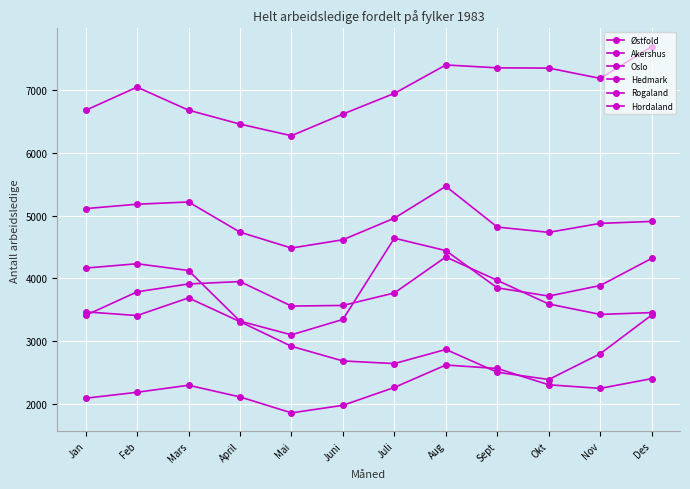

Reading left to right, what are all the values shown in this chart?

Østfold: Jan=5112	Feb=5182	Mars=5218	April=4737	Mai=4484	Juni=4616	Juli=4960	Aug=5467	Sept=4818	Okt=4734	Nov=4877	Des=4908
Akershus: Jan=2092	Feb=2187	Mars=2299	April=2113	Mai=1859	Juni=1979	Juli=2264	Aug=2621	Sept=2566	Okt=2306	Nov=2249	Des=2404
Oslo: Jan=3411	Feb=3786	Mars=3912	April=3950	Mai=3560	Juni=3570	Juli=3769	Aug=4342	Sept=3969	Okt=3593	Nov=3427	Des=3456
Hedmark: Jan=3468	Feb=3409	Mars=3690	April=3312	Mai=2919	Juni=2686	Juli=2644	Aug=2869	Sept=2506	Okt=2390	Nov=2801	Des=3417
Rogaland: Jan=4165	Feb=4234	Mars=4126	April=3320	Mai=3102	Juni=3347	Juli=4641	Aug=4443	Sept=3850	Okt=3719	Nov=3887	Des=4319
Hordaland: Jan=6677	Feb=7047	Mars=6680	April=6458	Mai=6273	Juni=6618	Juli=6947	Aug=7400	Sept=7354	Okt=7350	Nov=7186	Des=7692